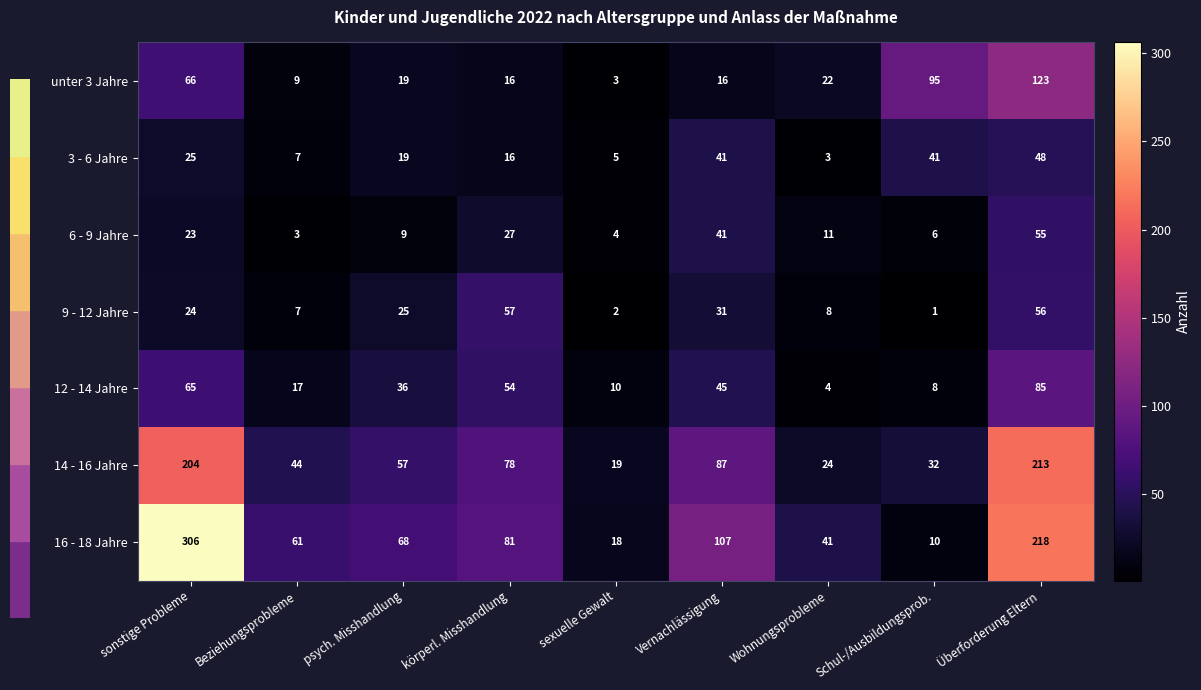

At which label is 12 - 14 Jahre closest to 44?

Vernachlässigung